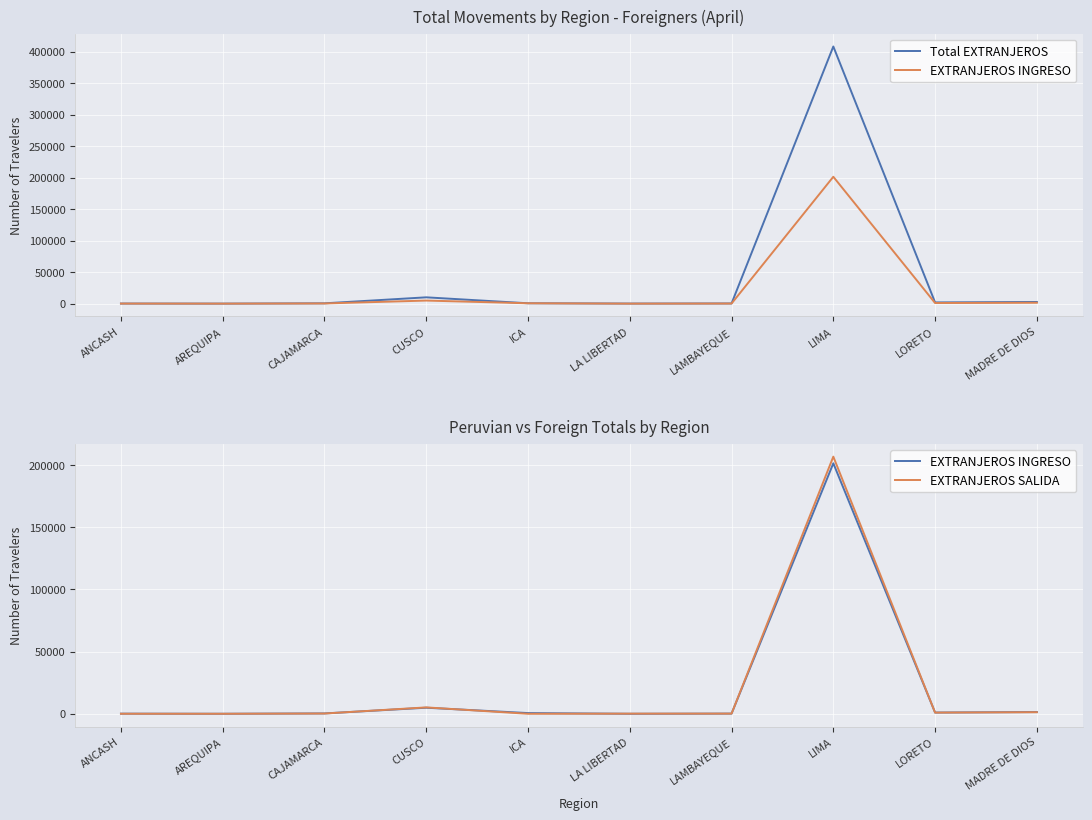

List the labels in order of EXTRANJEROS INGRESO value, largest first.

LIMA, CUSCO, MADRE DE DIOS, LORETO, ICA, CAJAMARCA, LAMBAYEQUE, ANCASH, AREQUIPA, LA LIBERTAD